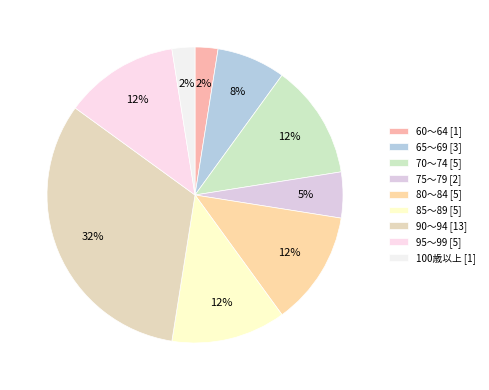

How many slices are in this pie chart?

9